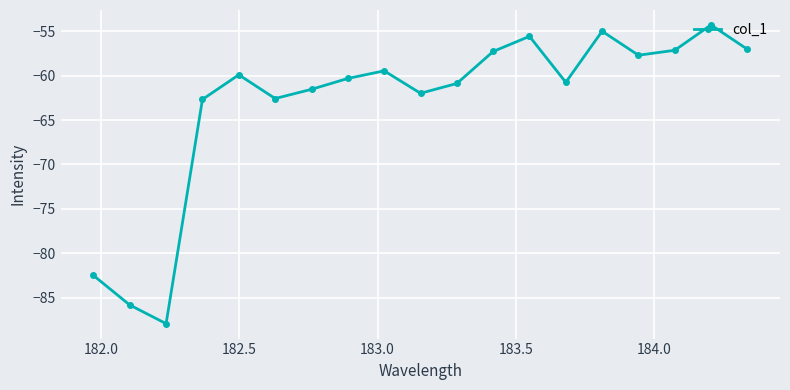

What is the difference between the second highest and minimum values?

32.9